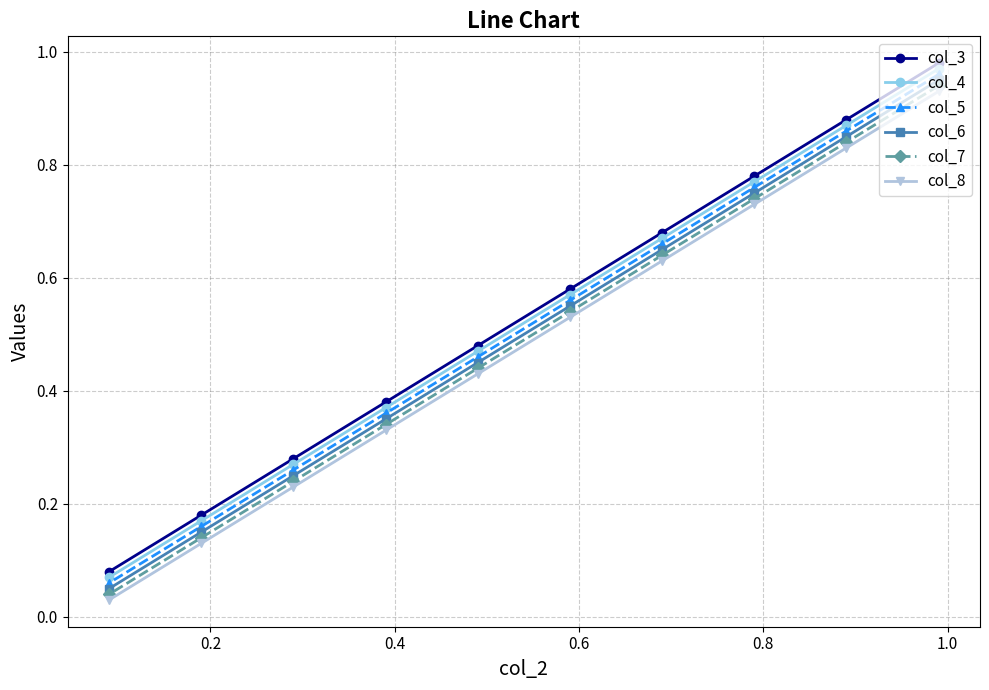

How many lines are shown in the chart?

6